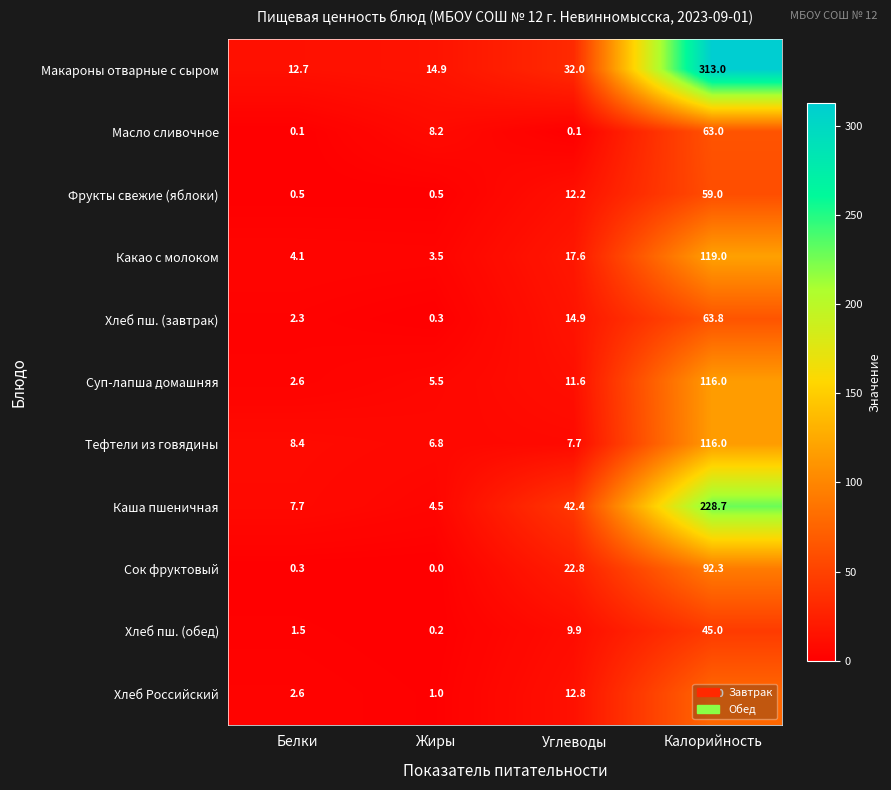

Between Жиры and Калорийность, which series saw the biggest shift?

Макароны отварные с сыром